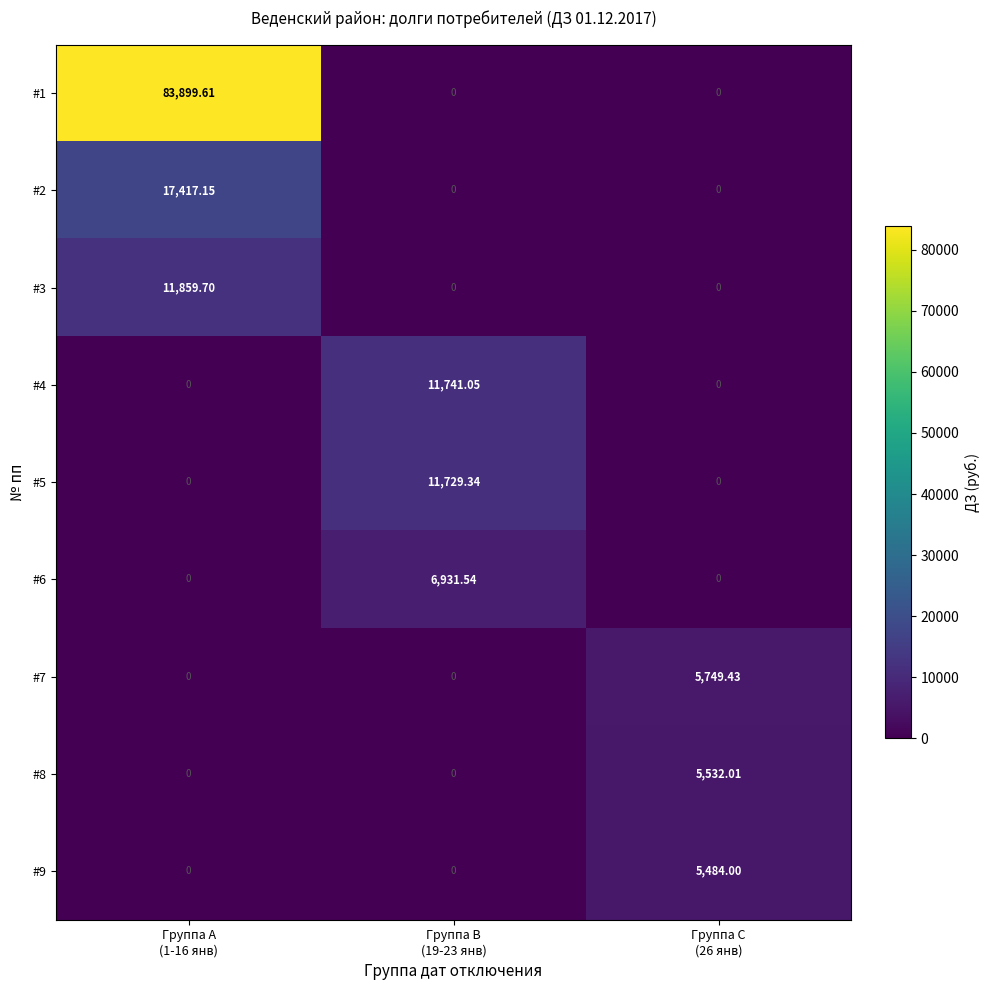

How many values in #2 are above zero?

1